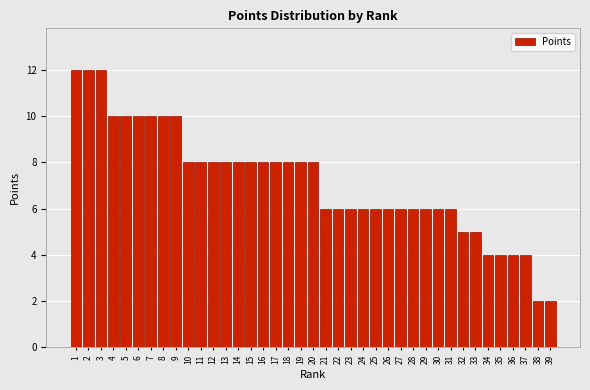

What is the average value?

7